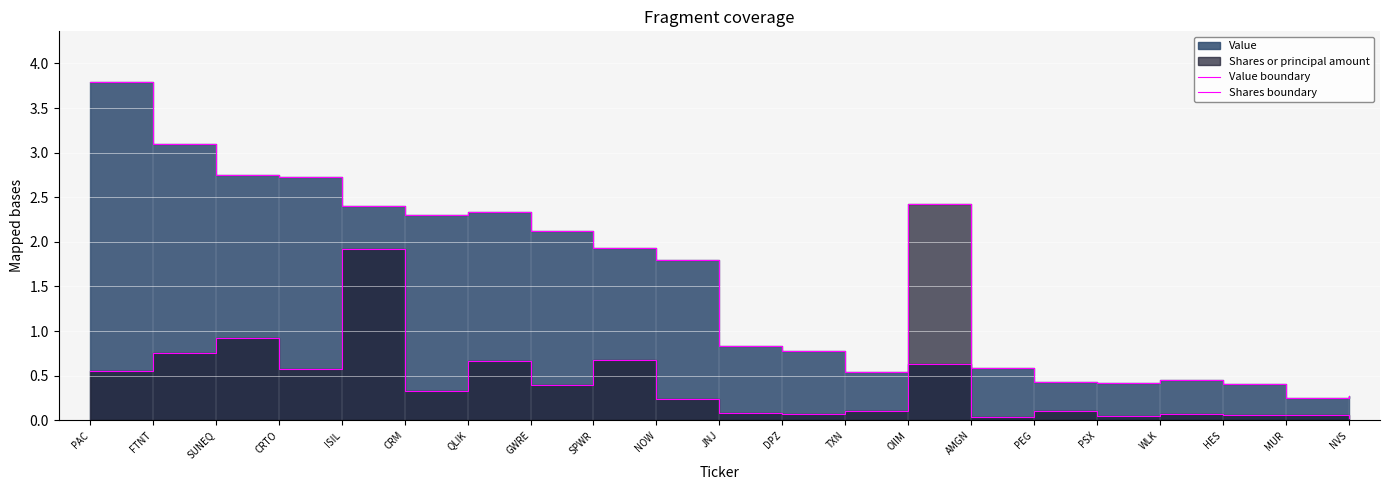

Rank the series by their average value, from lowest to highest.

Shares boundary, Value boundary